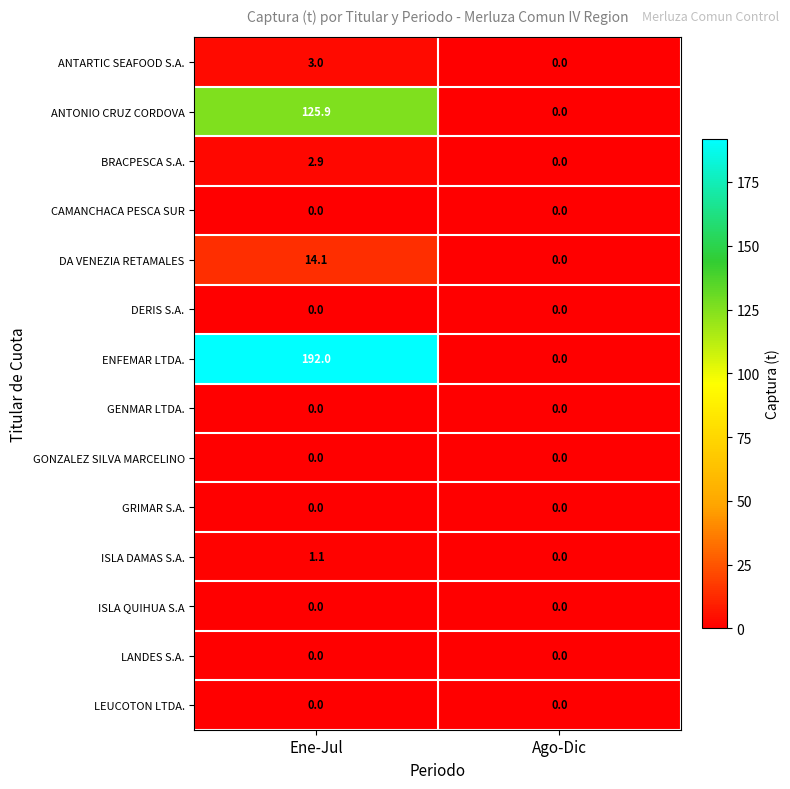

How many categories are shown in the chart?

2